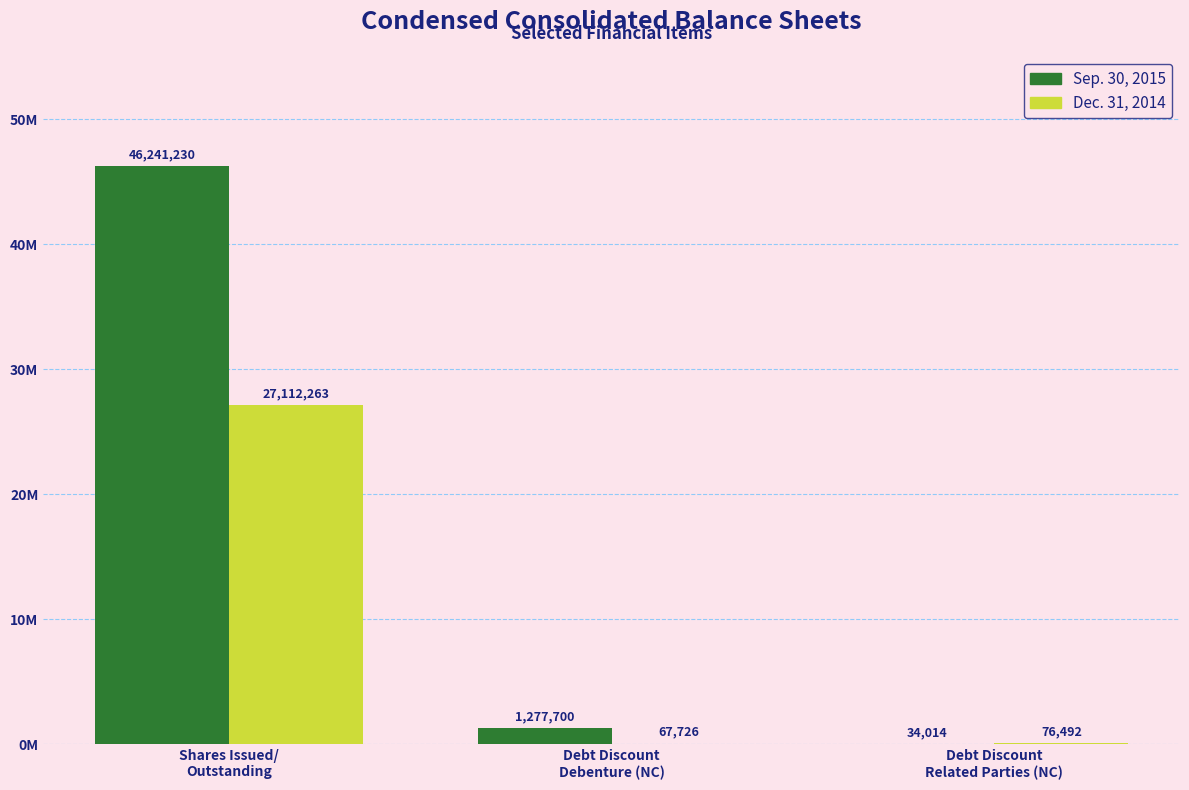

Is the value of Dec. 31, 2014 at Debt Discount
Debenture (NC) greater than the value of Sep. 30, 2015 at Debt Discount
Related Parties (NC)?

Yes